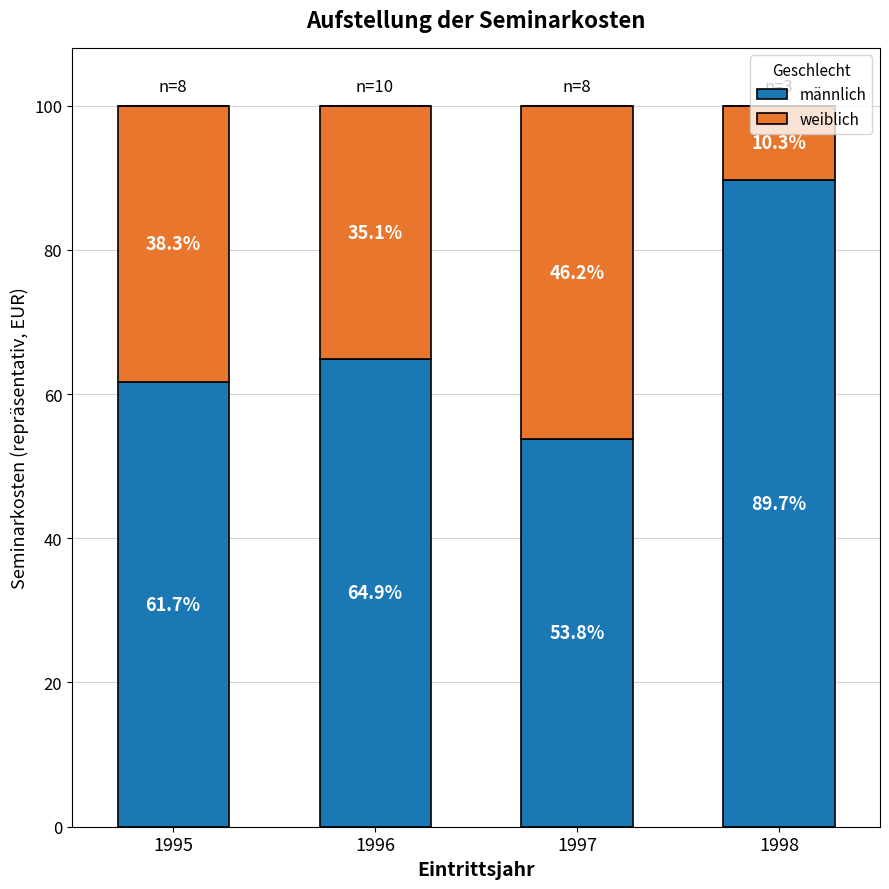

Which has a higher value, 1997 or 1996?

1996